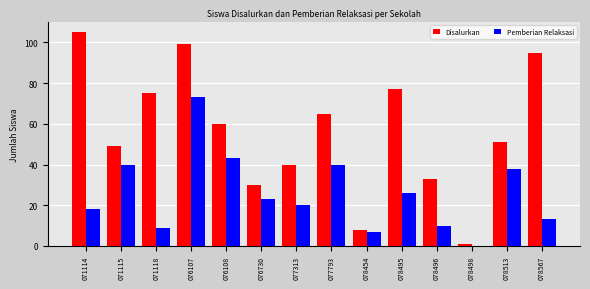

At which category is the sum across all series the highest?

076107